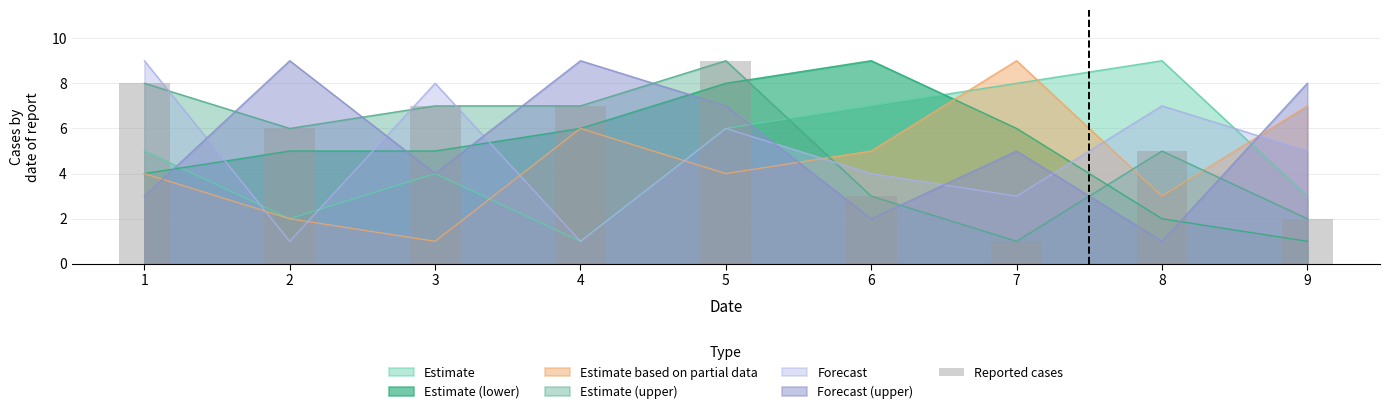

List the labels in order of value, largest first.

5, 1, 3, 4, 2, 8, 6, 9, 7